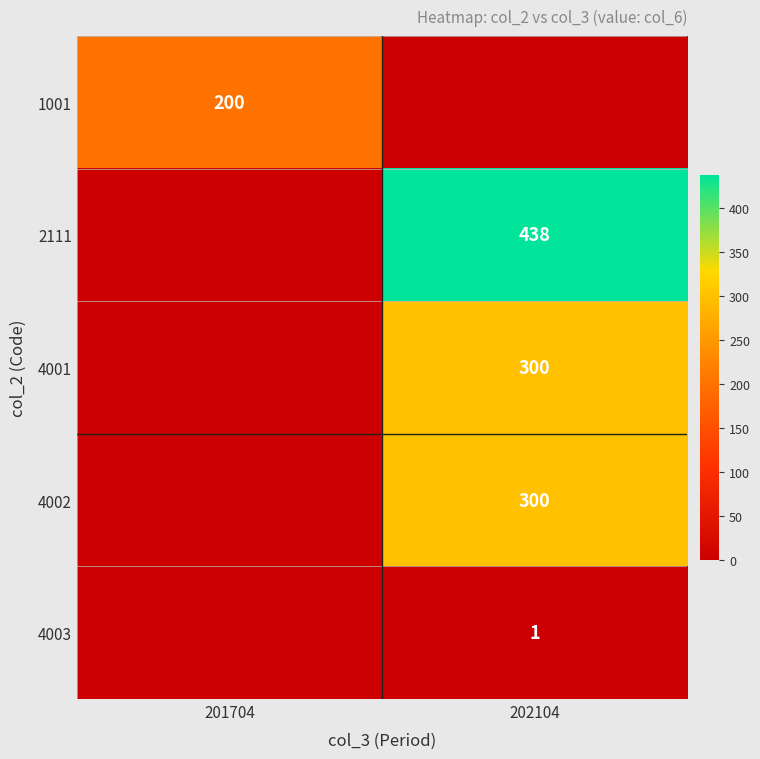

The 4002 series shows 300 at 202104. True or false?

True